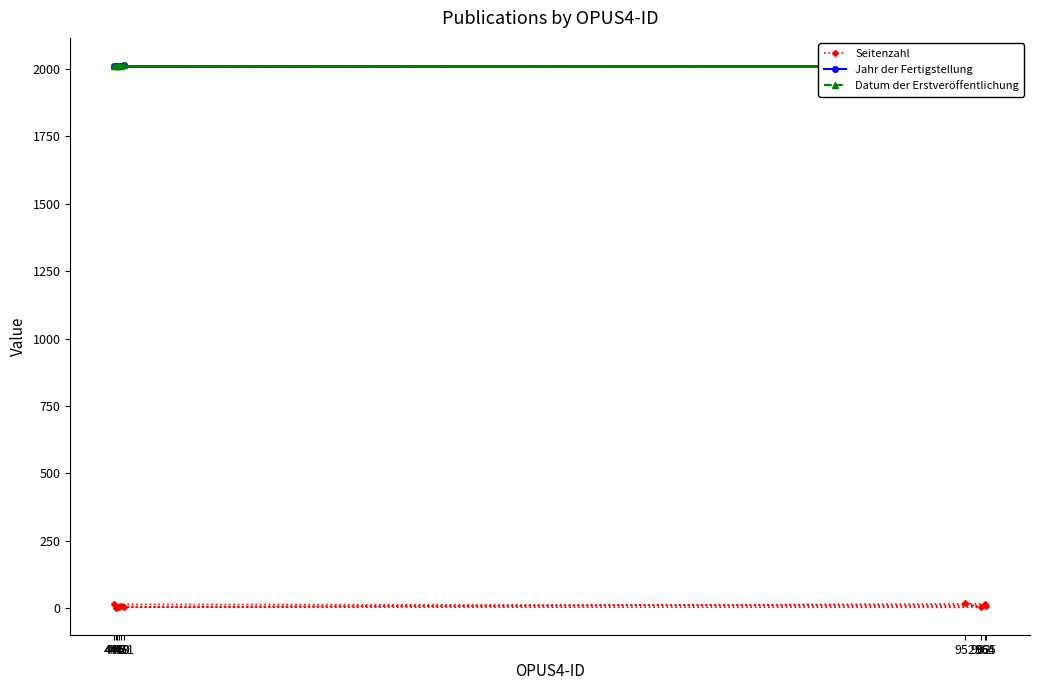

What is the sum of the Seitenzahl values at 445 and 962?

17